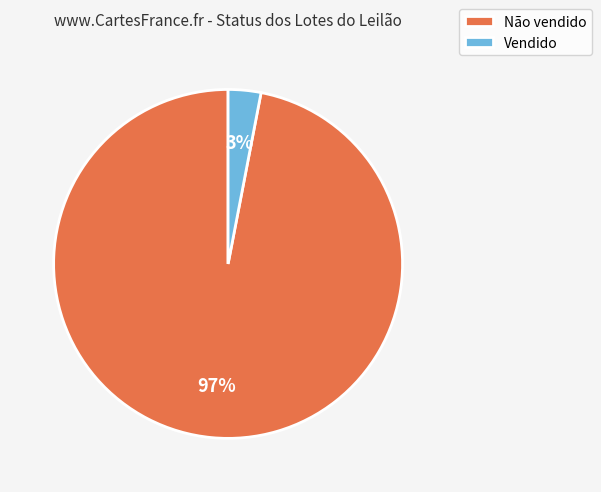

Is the sum of Vendido and Não vendido greater than half?

Yes